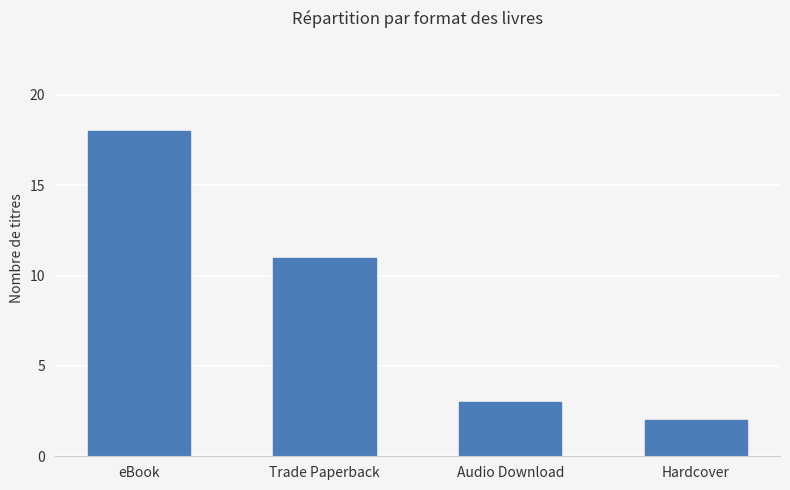

What is the difference between the second highest and second lowest values?

8